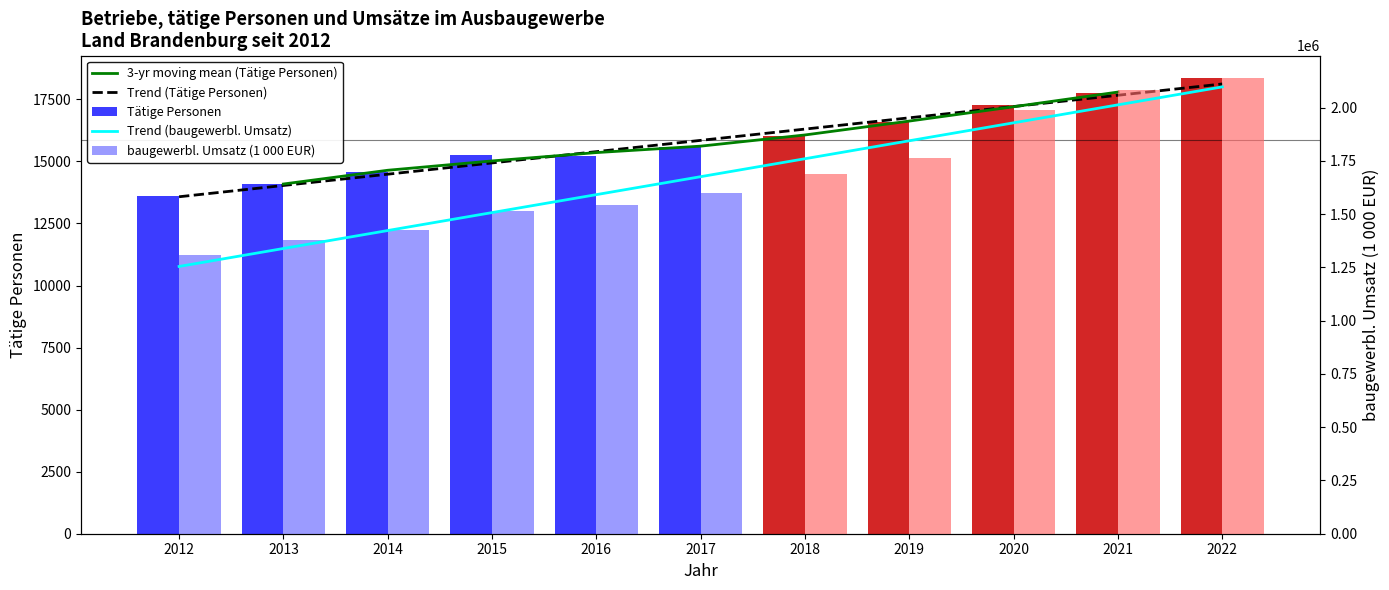

Which series changed the most between 2012 and 2021?

baugewerbl. Umsatz (1000 EUR)